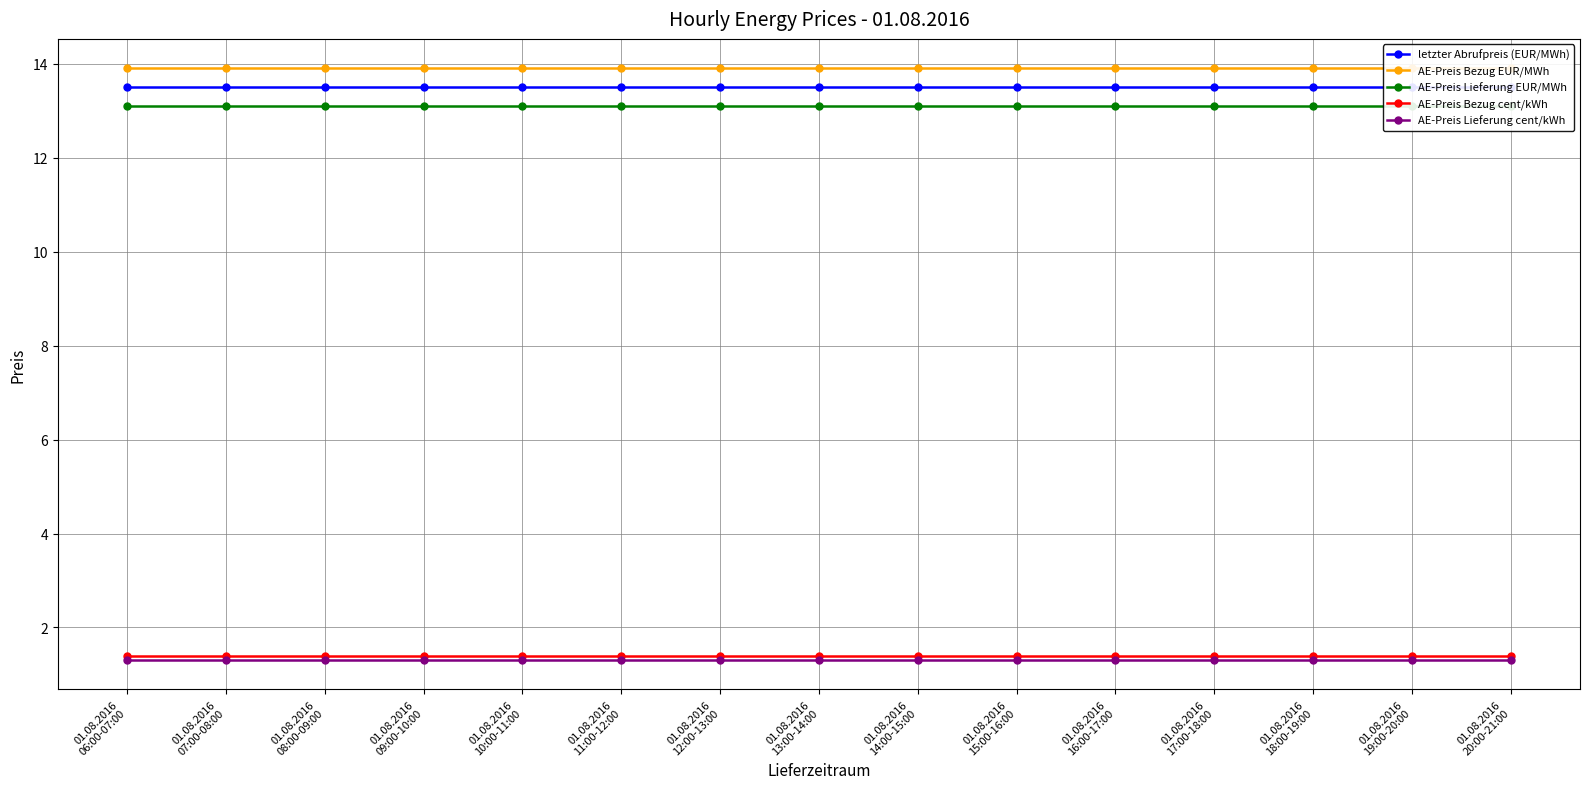

Which series changed the most between 01.08.2016
16:00-17:00 and 01.08.2016
18:00-19:00?

letzter Abrufpreis (EUR/MWh)